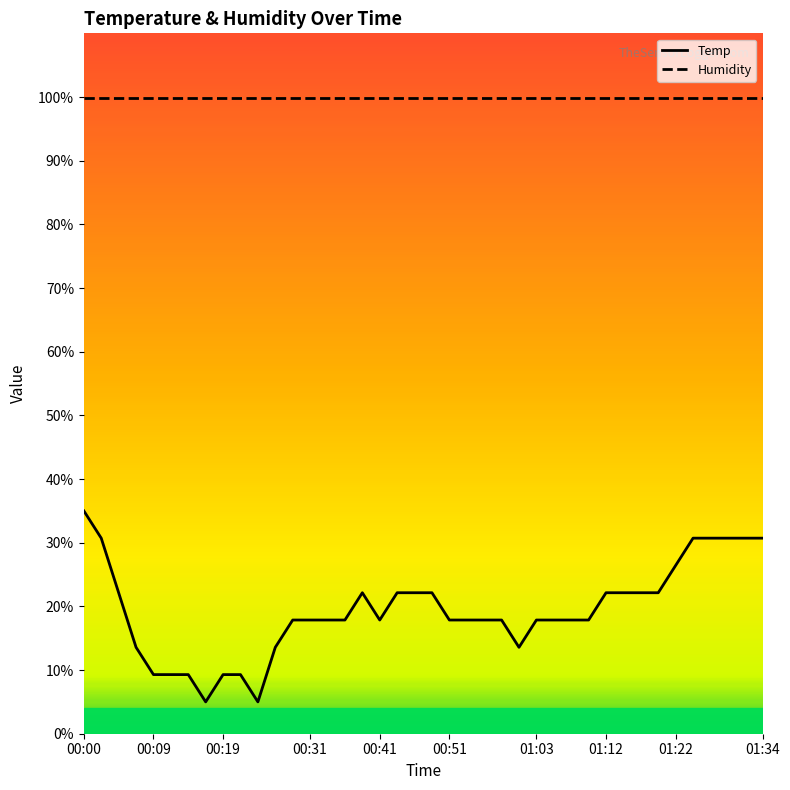

Which series has the widest spread of values?

Temp